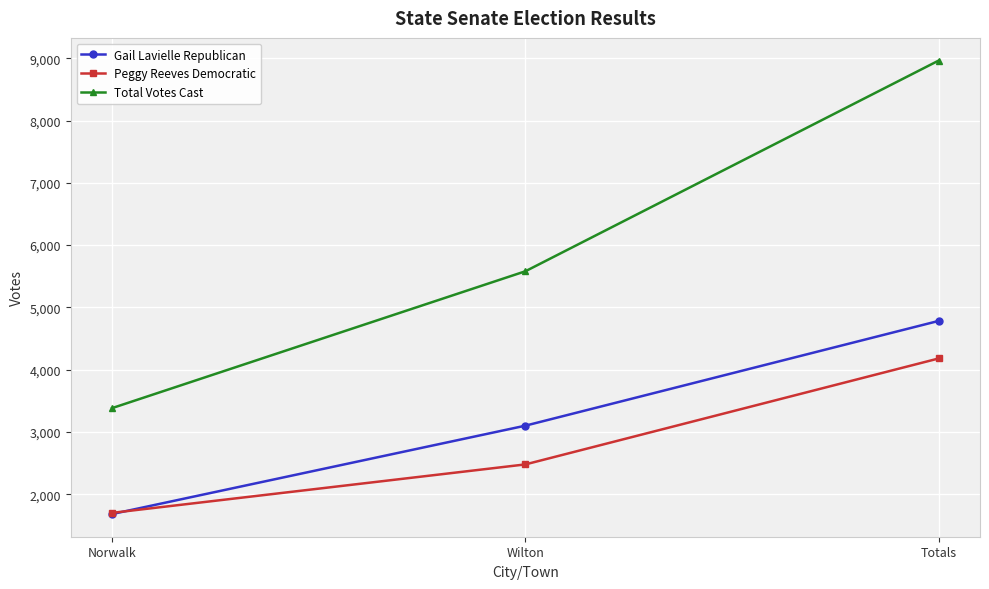

What is the spread (max minus min) of values at Wilton?

3101